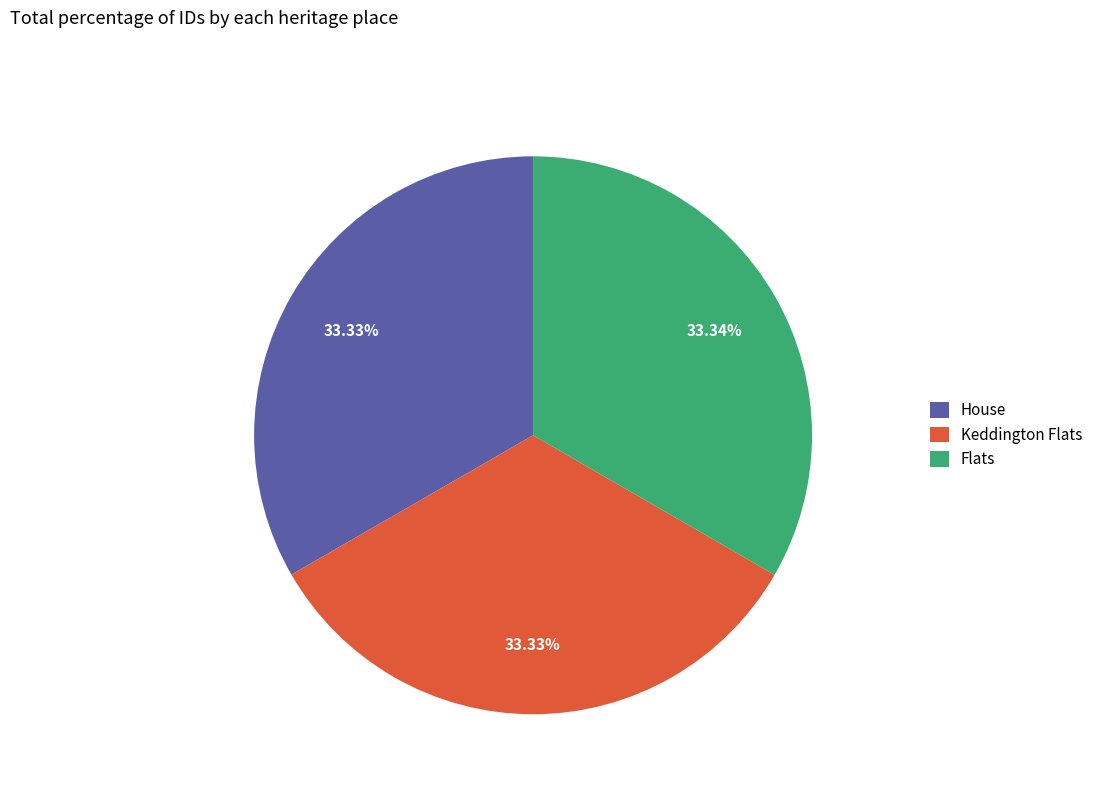

Is there any slice that represents more than half of the pie?

No